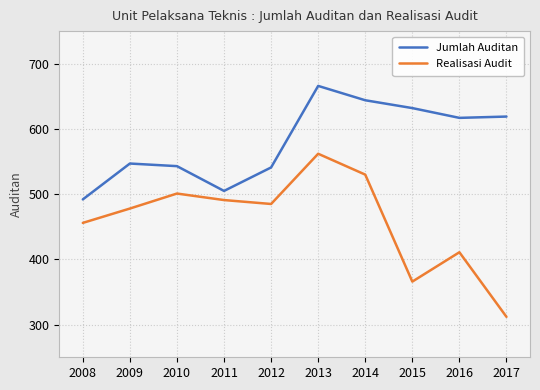

Reading left to right, transcribe all the data shown in this chart.

Jumlah Auditan: 2008=492	2009=547	2010=543	2011=505	2012=541	2013=666	2014=644	2015=632	2016=617	2017=619
Realisasi Audit: 2008=456	2009=478	2010=501	2011=491	2012=485	2013=562	2014=530	2015=366	2016=411	2017=312